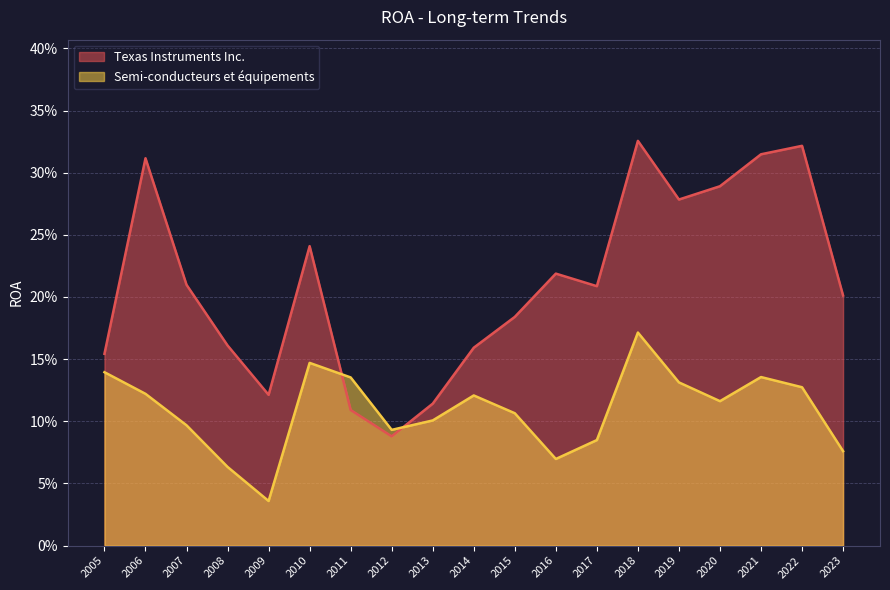

Reading right to left, extract all data points from this chart.

Texas Instruments Inc.: 2005=0.2	2006=0.3	2007=0.2	2008=0.2	2009=0.1	2010=0.2	2011=0.1	2012=0.1	2013=0.1	2014=0.2	2015=0.2	2016=0.2	2017=0.2	2018=0.3	2019=0.3	2020=0.3	2021=0.3	2022=0.3	2023=0.2
Semi-conducteurs et équipements: 2005=0.1	2006=0.1	2007=0.1	2008=0.1	2009=0.0	2010=0.1	2011=0.1	2012=0.1	2013=0.1	2014=0.1	2015=0.1	2016=0.1	2017=0.1	2018=0.2	2019=0.1	2020=0.1	2021=0.1	2022=0.1	2023=0.1